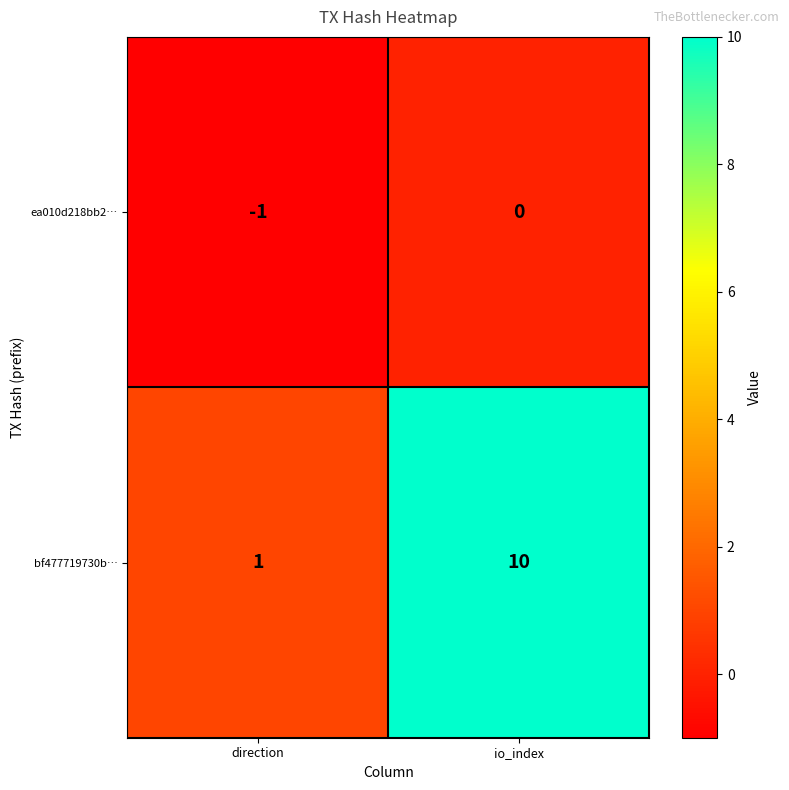

At how many categories does at least one series exceed 4?

1